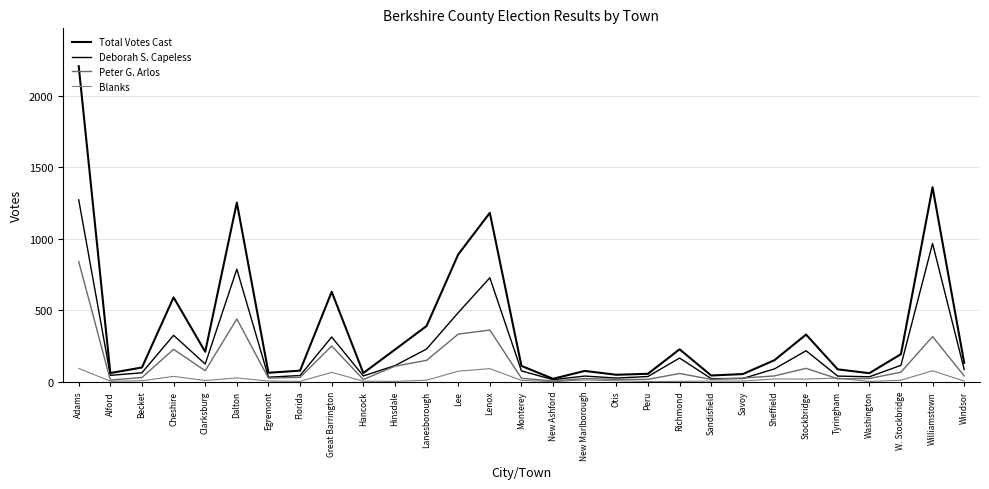

How many lines are shown in the chart?

4